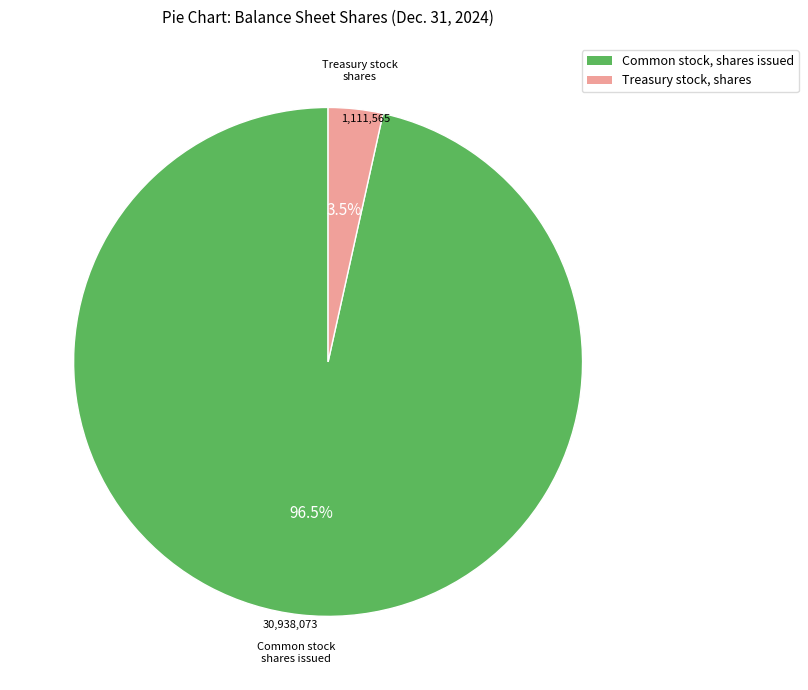

To the nearest percent, what is the difference between the largest and smallest slice percentages?

93%